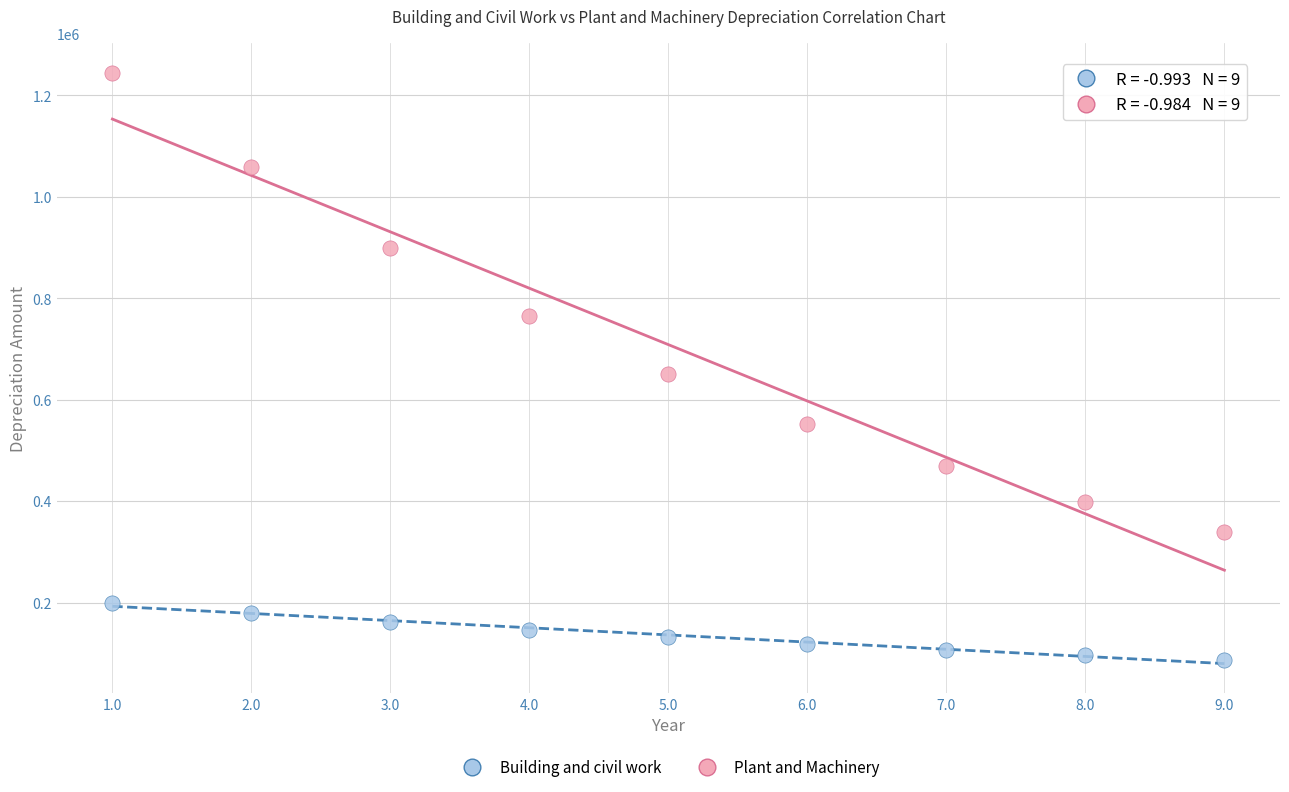

Which series has the widest spread of Y values?

Plant and Machinery